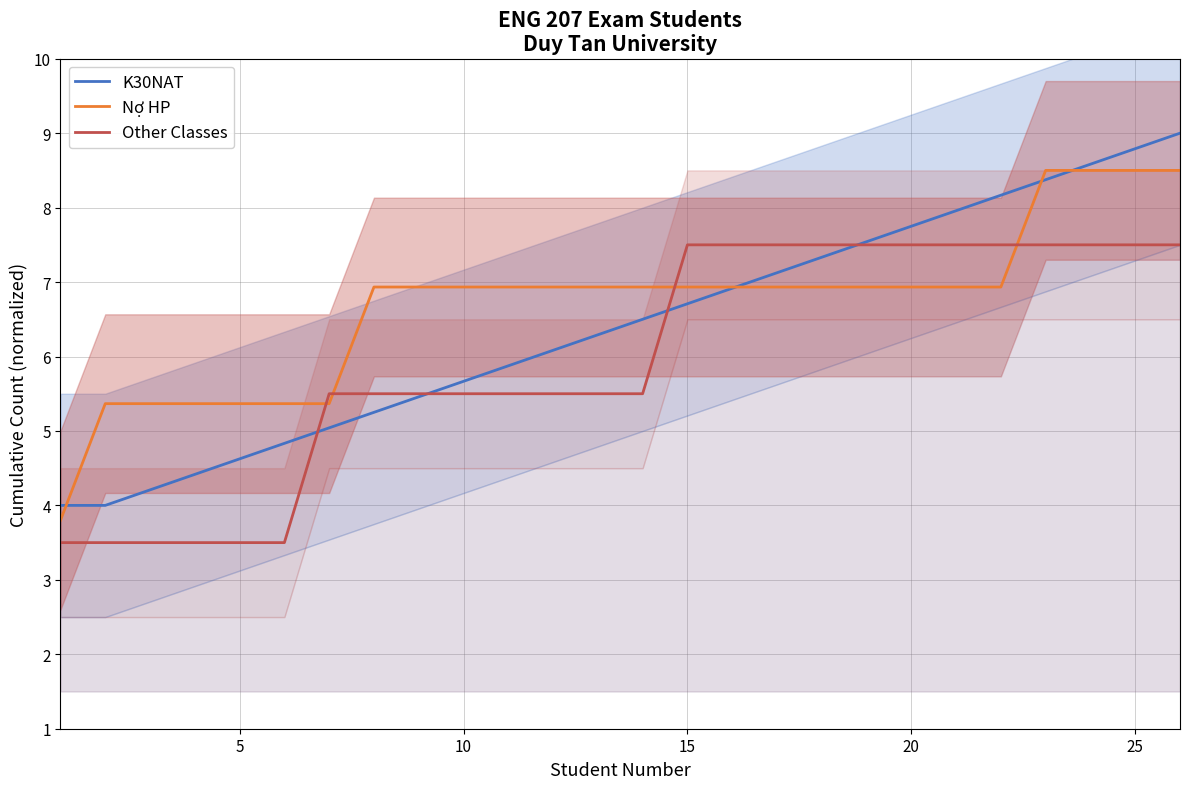

How many series are shown in this chart?

3